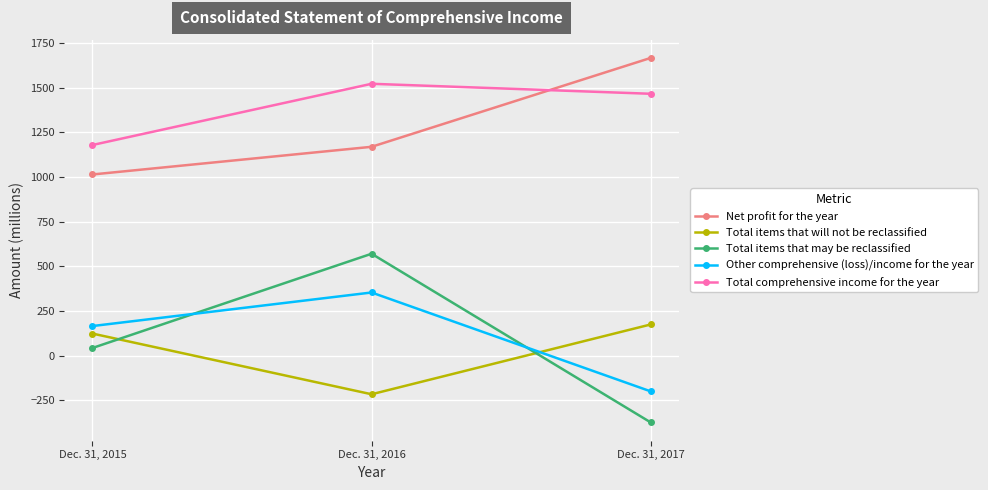

How many distinct data groups are displayed?

5